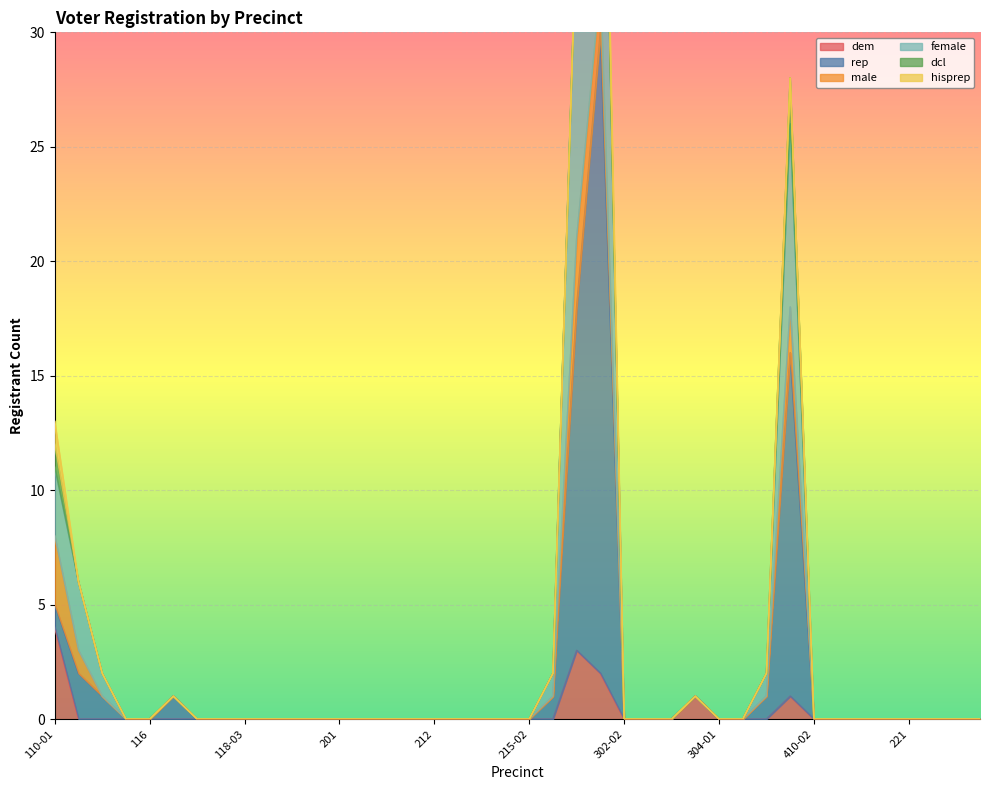

True or false: rep and dem cross at least once.

False